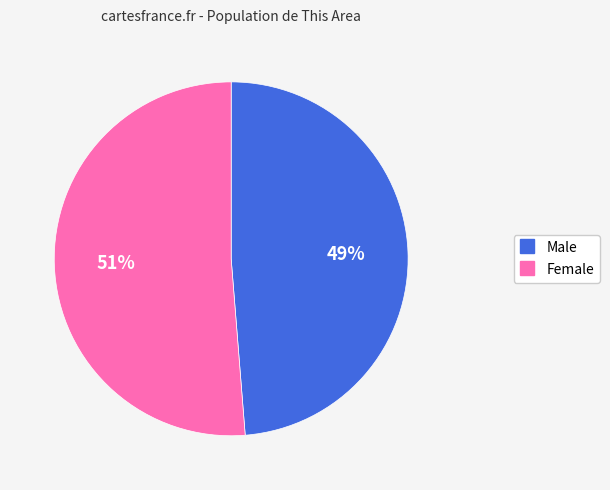

Approximately how many times larger is the value at Male compared to Female?

1.0